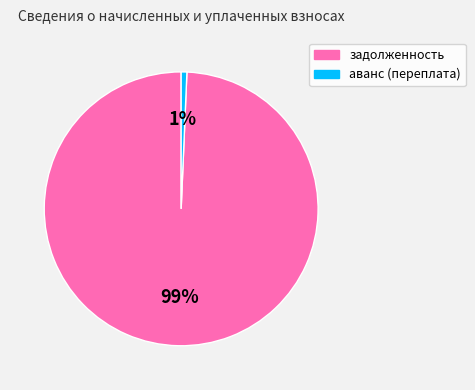

Rank the categories by value from highest to lowest.

задолженность, аванс (переплата)